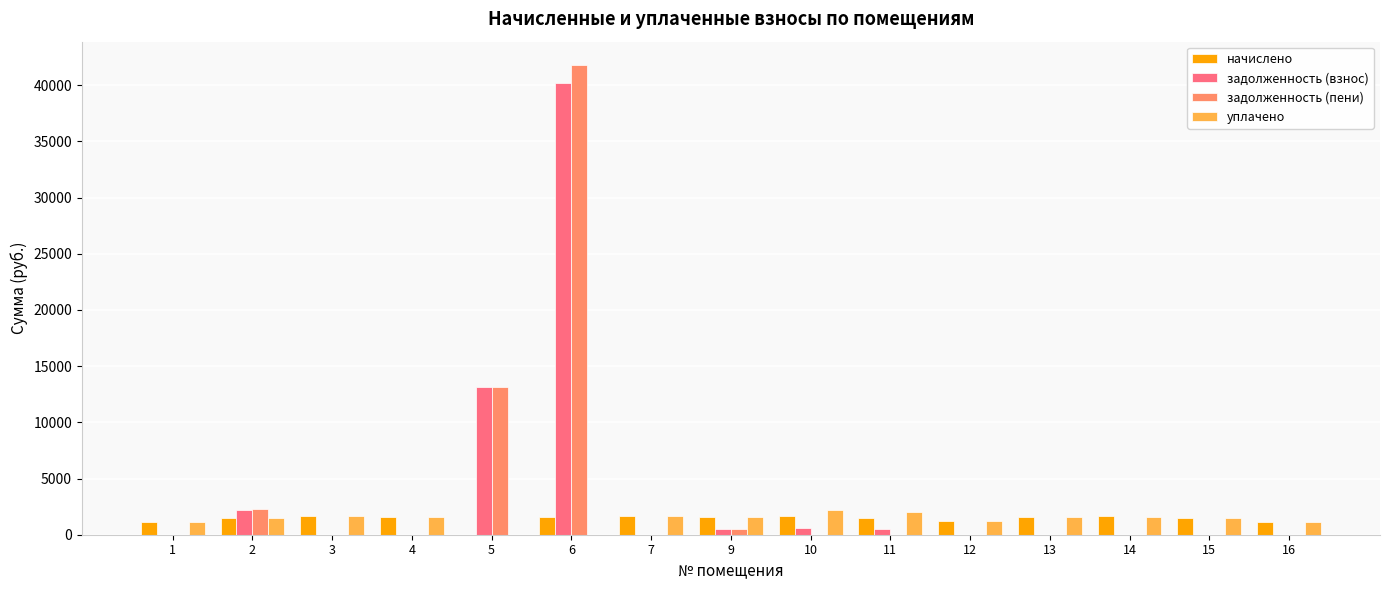

Are the bars grouped side by side (vs. stacked)?

Yes